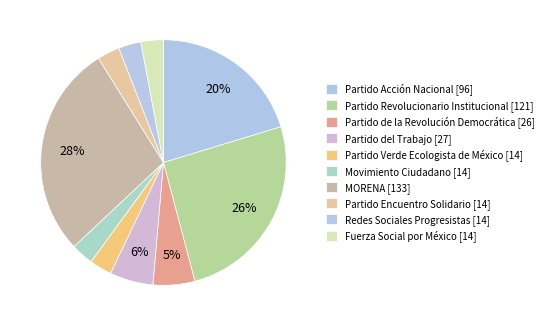

Rank the categories by value from highest to lowest.

MORENA, Partido Revolucionario Institucional, Partido Acción Nacional, Partido del Trabajo, Partido de la Revolución Democrática, Partido Verde Ecologista de México, Movimiento Ciudadano, Partido Encuentro Solidario, Redes Sociales Progresistas, Fuerza Social por México